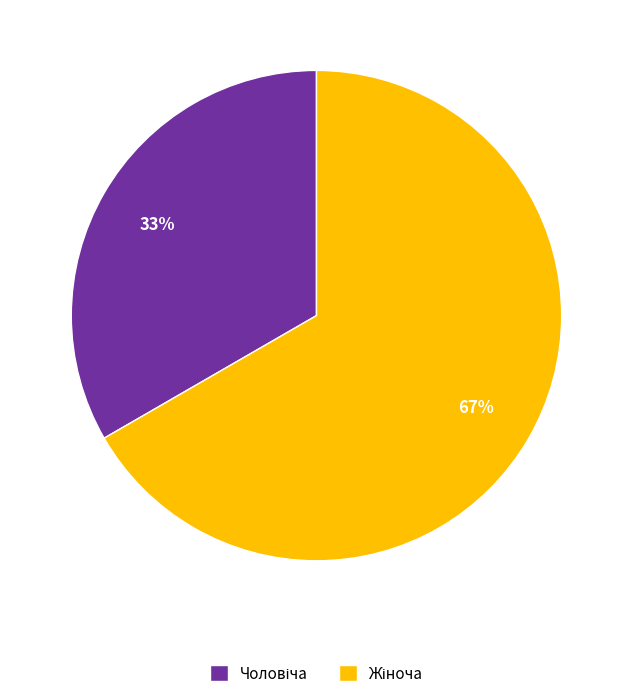

To the nearest percent, what is the average slice percentage?

50%